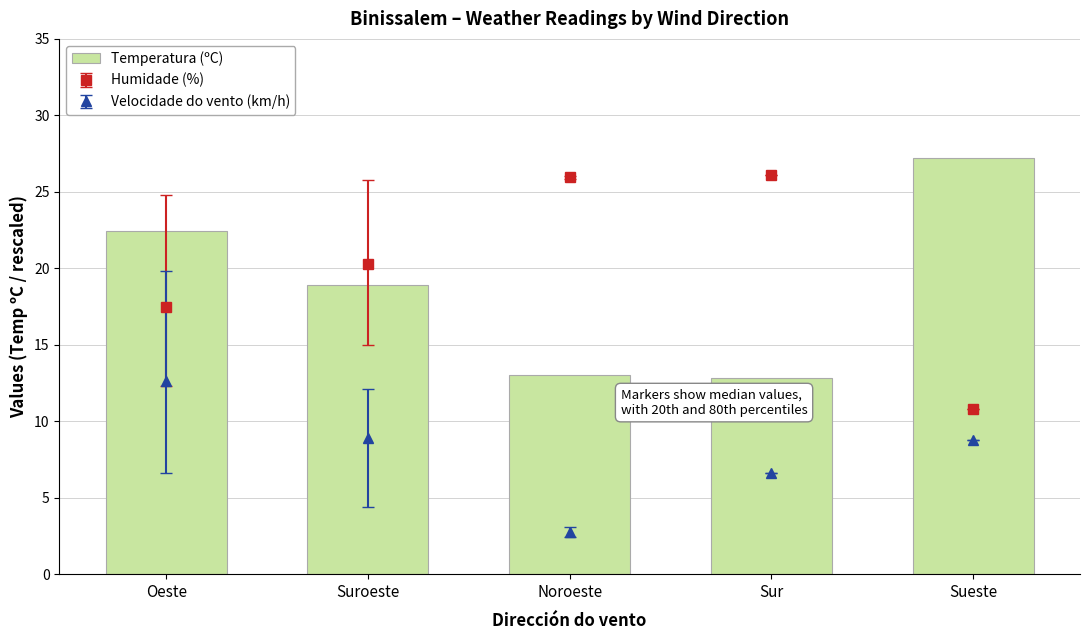

What is the ratio of the value at Sueste to the value at Suroeste?

1.4